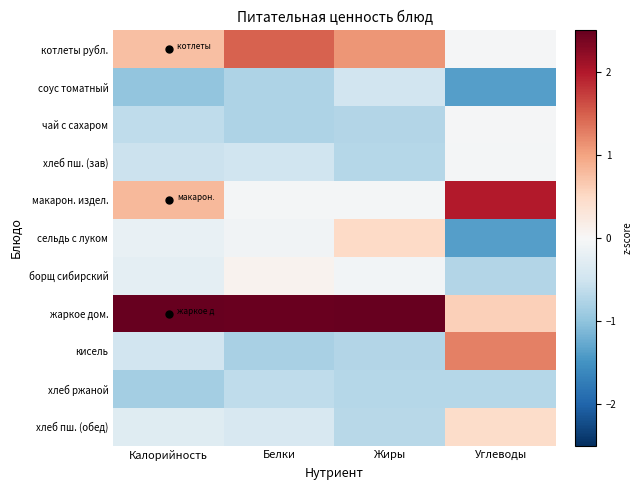

What is the spread (max minus min) of values at Калорийность?

3.6